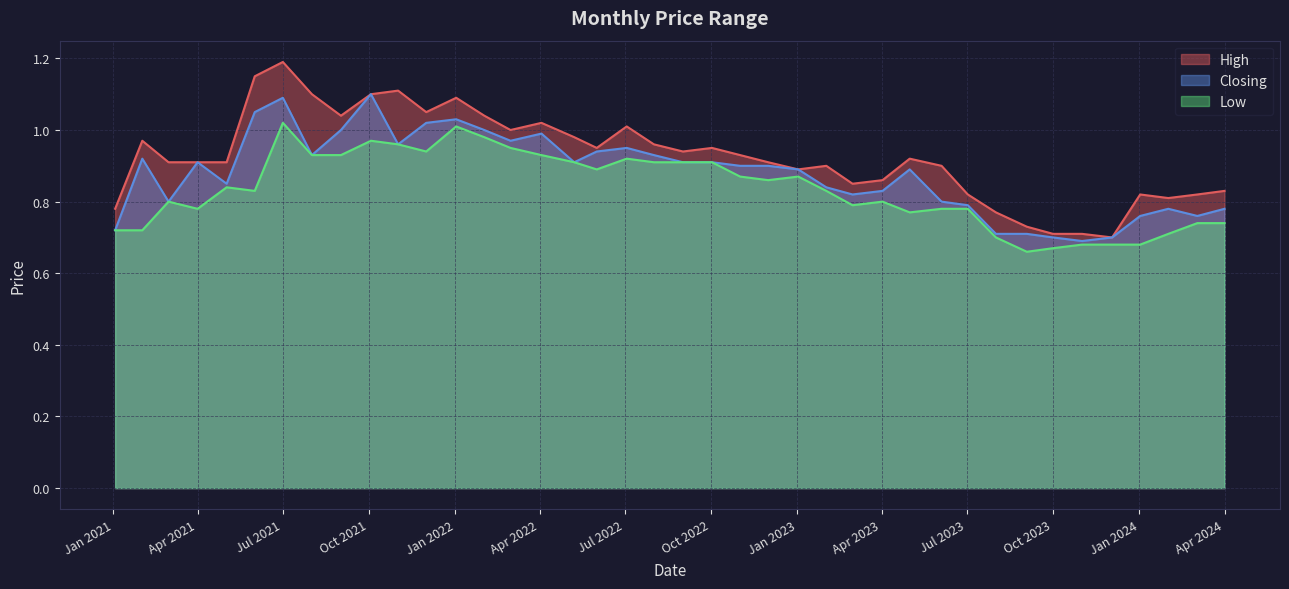

How many lines are shown in the chart?

3